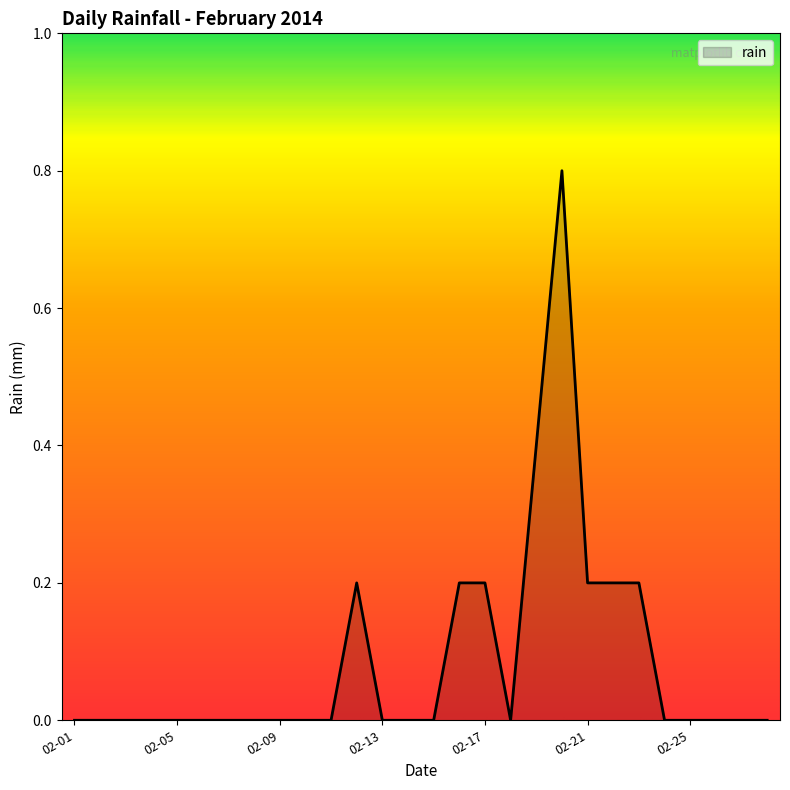

What is the greatest value displayed?

0.8